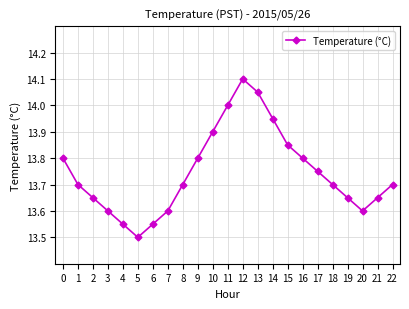

True or false: the data shows 13.7 at 8.

True